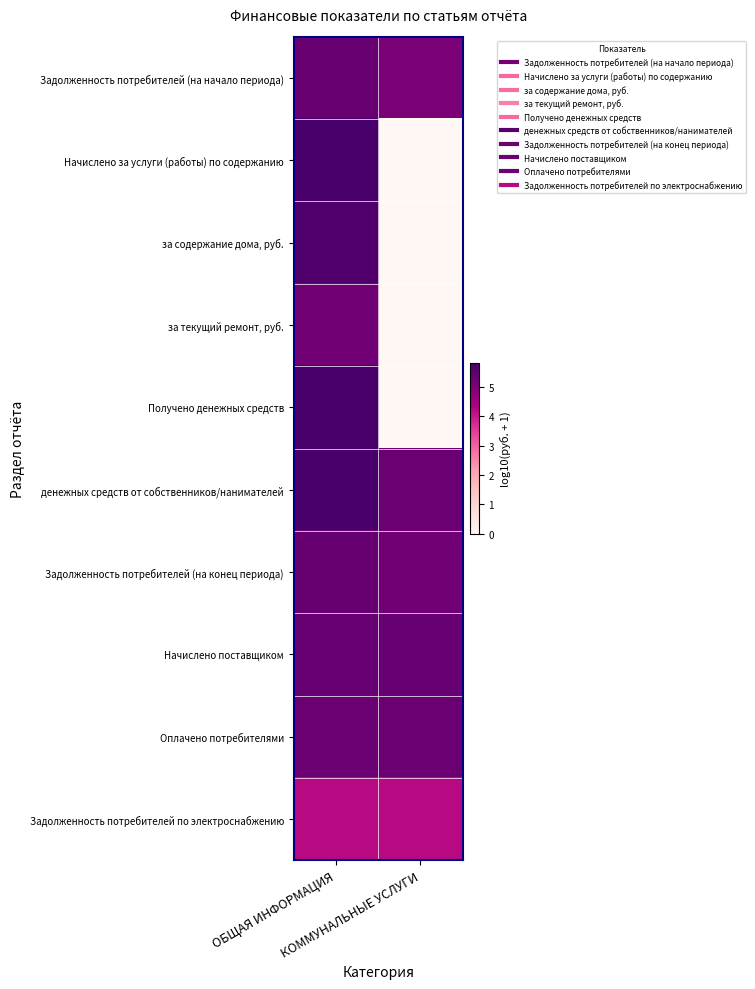

What is the greatest value displayed?

5.8